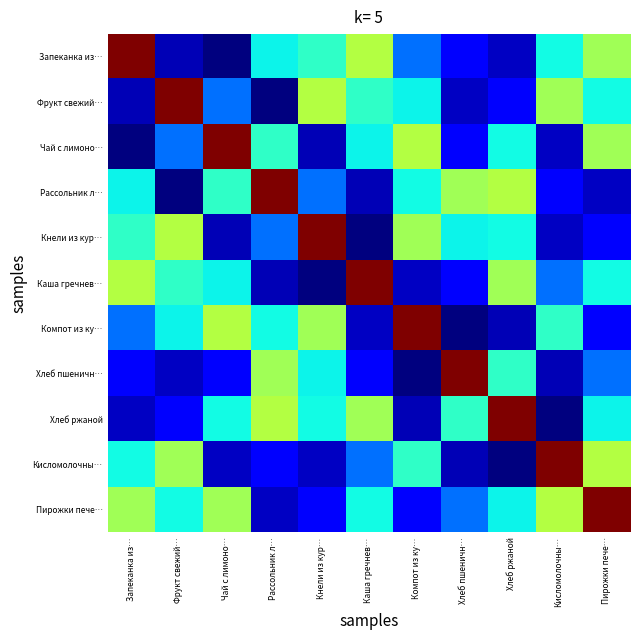

Reading left to right, transcribe all the data shown in this chart.

Запеканка из…: Запеканка из…=373.0	Фрукт свежий…=47.0	Чай с лимоно…=30.8	Рассольник л…=155.5	Кнели из кур…=169.9	Каша гречнев…=225.7	Компот из ку…=112.4	Хлеб пшеничн…=70.5	Хлеб ржаной=52.2	Кисломолочны…=158.0	Пирожки пече…=217.0
Фрукт свежий…: Запеканка из…=47.0	Фрукт свежий…=373.0	Чай с лимоно…=112.4	Рассольник л…=30.8	Кнели из кур…=225.7	Каша гречнев…=169.9	Компот из ку…=155.5	Хлеб пшеничн…=52.2	Хлеб ржаной=70.5	Кисломолочны…=217.0	Пирожки пече…=158.0
Чай с лимоно…: Запеканка из…=30.8	Фрукт свежий…=112.4	Чай с лимоно…=373.0	Рассольник л…=169.9	Кнели из кур…=47.0	Каша гречнев…=155.5	Компот из ку…=225.7	Хлеб пшеничн…=70.5	Хлеб ржаной=158.0	Кисломолочны…=52.2	Пирожки пече…=217.0
Рассольник л…: Запеканка из…=155.5	Фрукт свежий…=30.8	Чай с лимоно…=169.9	Рассольник л…=373.0	Кнели из кур…=112.4	Каша гречнев…=47.0	Компот из ку…=158.0	Хлеб пшеничн…=217.0	Хлеб ржаной=225.7	Кисломолочны…=70.5	Пирожки пече…=52.2
Кнели из кур…: Запеканка из…=169.9	Фрукт свежий…=225.7	Чай с лимоно…=47.0	Рассольник л…=112.4	Кнели из кур…=373.0	Каша гречнев…=30.8	Компот из ку…=217.0	Хлеб пшеничн…=155.5	Хлеб ржаной=158.0	Кисломолочны…=52.2	Пирожки пече…=70.5
Каша гречнев…: Запеканка из…=225.7	Фрукт свежий…=169.9	Чай с лимоно…=155.5	Рассольник л…=47.0	Кнели из кур…=30.8	Каша гречнев…=373.0	Компот из ку…=52.2	Хлеб пшеничн…=70.5	Хлеб ржаной=217.0	Кисломолочны…=112.4	Пирожки пече…=158.0
Компот из ку…: Запеканка из…=112.4	Фрукт свежий…=155.5	Чай с лимоно…=225.7	Рассольник л…=158.0	Кнели из кур…=217.0	Каша гречнев…=52.2	Компот из ку…=373.0	Хлеб пшеничн…=30.8	Хлеб ржаной=47.0	Кисломолочны…=169.9	Пирожки пече…=70.5
Хлеб пшеничн…: Запеканка из…=70.5	Фрукт свежий…=52.2	Чай с лимоно…=70.5	Рассольник л…=217.0	Кнели из кур…=155.5	Каша гречнев…=70.5	Компот из ку…=30.8	Хлеб пшеничн…=373.0	Хлеб ржаной=169.9	Кисломолочны…=47.0	Пирожки пече…=112.4
Хлеб ржаной: Запеканка из…=52.2	Фрукт свежий…=70.5	Чай с лимоно…=158.0	Рассольник л…=225.7	Кнели из кур…=158.0	Каша гречнев…=217.0	Компот из ку…=47.0	Хлеб пшеничн…=169.9	Хлеб ржаной=373.0	Кисломолочны…=30.8	Пирожки пече…=155.5
Кисломолочны…: Запеканка из…=158.0	Фрукт свежий…=217.0	Чай с лимоно…=52.2	Рассольник л…=70.5	Кнели из кур…=52.2	Каша гречнев…=112.4	Компот из ку…=169.9	Хлеб пшеничн…=47.0	Хлеб ржаной=30.8	Кисломолочны…=373.0	Пирожки пече…=225.7
Пирожки пече…: Запеканка из…=217.0	Фрукт свежий…=158.0	Чай с лимоно…=217.0	Рассольник л…=52.2	Кнели из кур…=70.5	Каша гречнев…=158.0	Компот из ку…=70.5	Хлеб пшеничн…=112.4	Хлеб ржаной=155.5	Кисломолочны…=225.7	Пирожки пече…=373.0